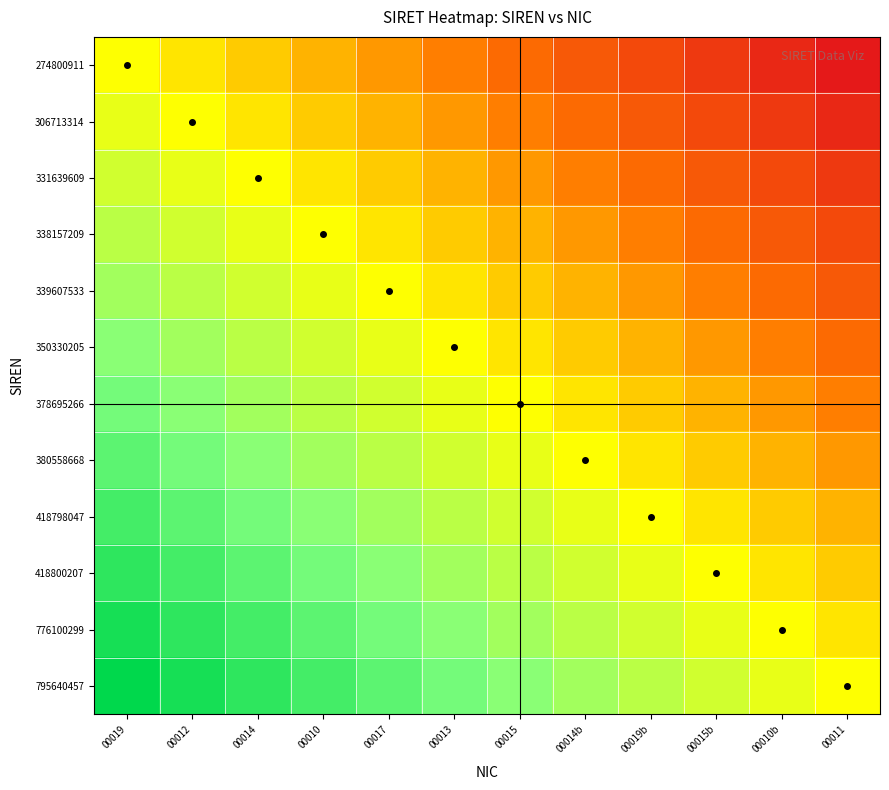

Reading right to left, extract all data points from this chart.

274800911: 00011=-0.9	00010b=-0.8	00015b=-0.8	00019b=-0.7	00014b=-0.6	00015=-0.5	00013=-0.4	00017=-0.3	00010=-0.2	00014=-0.2	00012=-0.1	00019=0.0
306713314: 00011=-0.8	00010b=-0.8	00015b=-0.7	00019b=-0.6	00014b=-0.5	00015=-0.4	00013=-0.3	00017=-0.2	00010=-0.2	00014=-0.1	00012=0.0	00019=0.1
331639609: 00011=-0.8	00010b=-0.7	00015b=-0.6	00019b=-0.5	00014b=-0.4	00015=-0.3	00013=-0.2	00017=-0.2	00010=-0.1	00014=0.0	00012=0.1	00019=0.2
338157209: 00011=-0.7	00010b=-0.6	00015b=-0.5	00019b=-0.4	00014b=-0.3	00015=-0.2	00013=-0.2	00017=-0.1	00010=0.0	00014=0.1	00012=0.2	00019=0.2
339607533: 00011=-0.6	00010b=-0.5	00015b=-0.4	00019b=-0.3	00014b=-0.2	00015=-0.2	00013=-0.1	00017=0.0	00010=0.1	00014=0.2	00012=0.2	00019=0.3
350330205: 00011=-0.5	00010b=-0.4	00015b=-0.3	00019b=-0.2	00014b=-0.2	00015=-0.1	00013=0.0	00017=0.1	00010=0.2	00014=0.2	00012=0.3	00019=0.4
378695266: 00011=-0.4	00010b=-0.3	00015b=-0.2	00019b=-0.2	00014b=-0.1	00015=0.0	00013=0.1	00017=0.2	00010=0.2	00014=0.3	00012=0.4	00019=0.5
380558668: 00011=-0.3	00010b=-0.2	00015b=-0.2	00019b=-0.1	00014b=0.0	00015=0.1	00013=0.2	00017=0.2	00010=0.3	00014=0.4	00012=0.5	00019=0.6
418798047: 00011=-0.2	00010b=-0.2	00015b=-0.1	00019b=0.0	00014b=0.1	00015=0.2	00013=0.2	00017=0.3	00010=0.4	00014=0.5	00012=0.6	00019=0.7
418800207: 00011=-0.2	00010b=-0.1	00015b=0.0	00019b=0.1	00014b=0.2	00015=0.2	00013=0.3	00017=0.4	00010=0.5	00014=0.6	00012=0.7	00019=0.8
776100299: 00011=-0.1	00010b=0.0	00015b=0.1	00019b=0.2	00014b=0.2	00015=0.3	00013=0.4	00017=0.5	00010=0.6	00014=0.7	00012=0.8	00019=0.8
795640457: 00011=0.0	00010b=0.1	00015b=0.2	00019b=0.2	00014b=0.3	00015=0.4	00013=0.5	00017=0.6	00010=0.7	00014=0.8	00012=0.8	00019=0.9